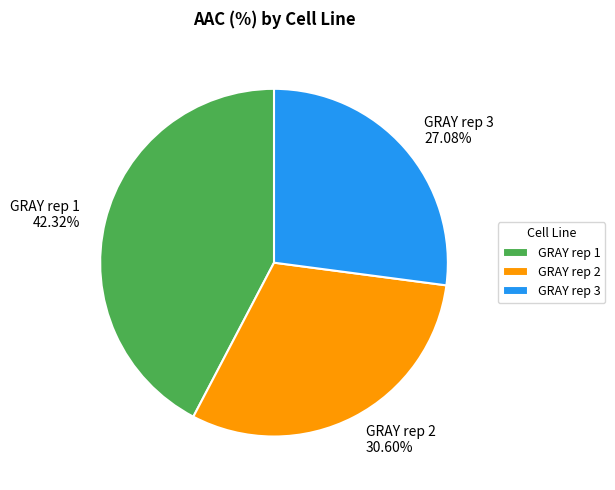

What is the largest slice in the pie chart?

GRAY rep 1